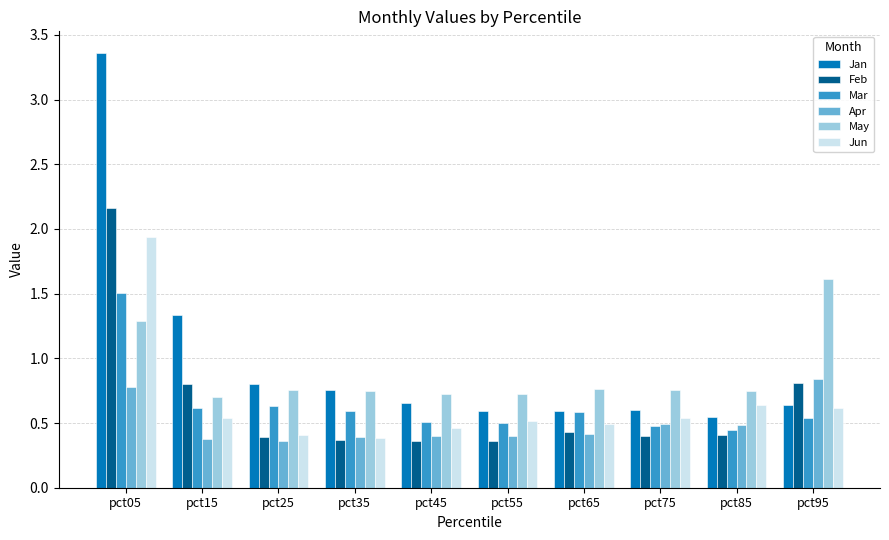

Which series has the widest spread of values?

Jan